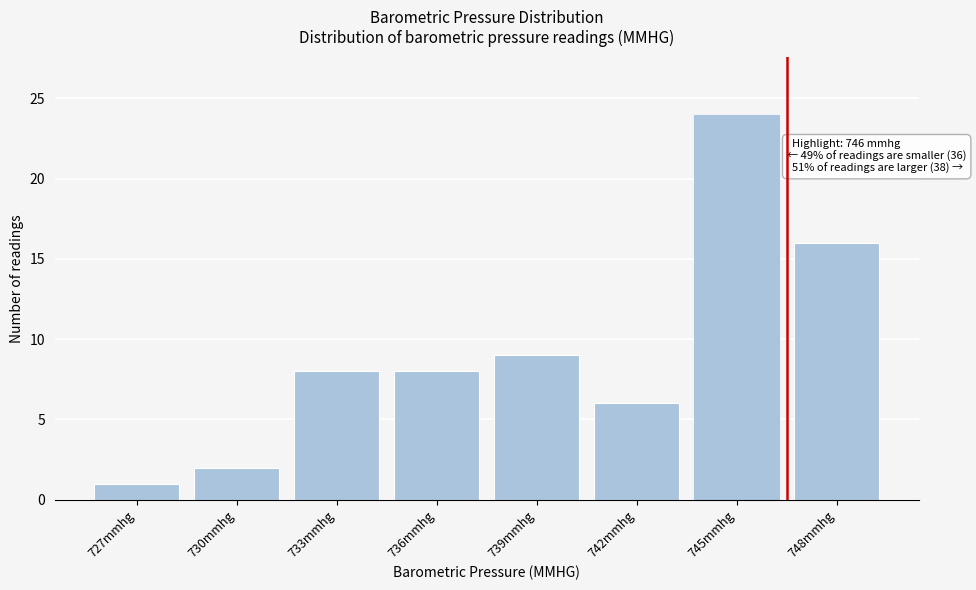

Reading left to right, transcribe all the data shown in this chart.

1	2	8	8	9	6	24	16